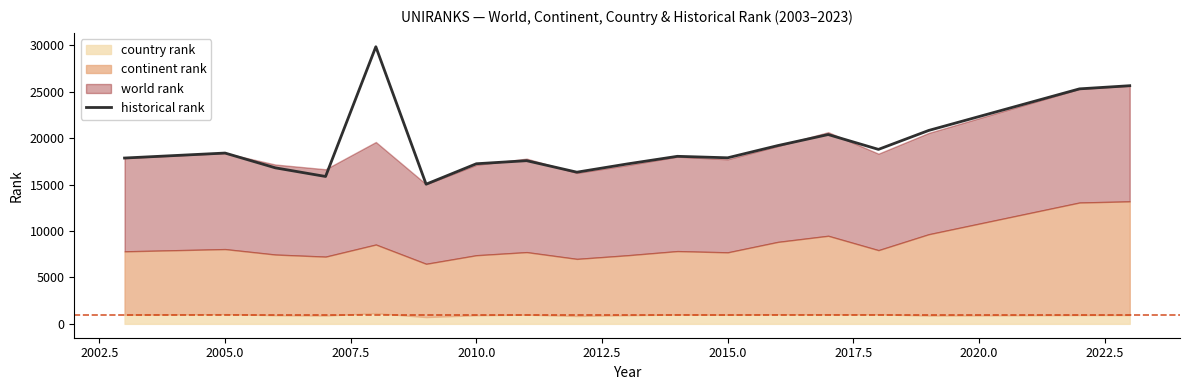

True or false: there are more than 0 points higher than both neighbors.

True